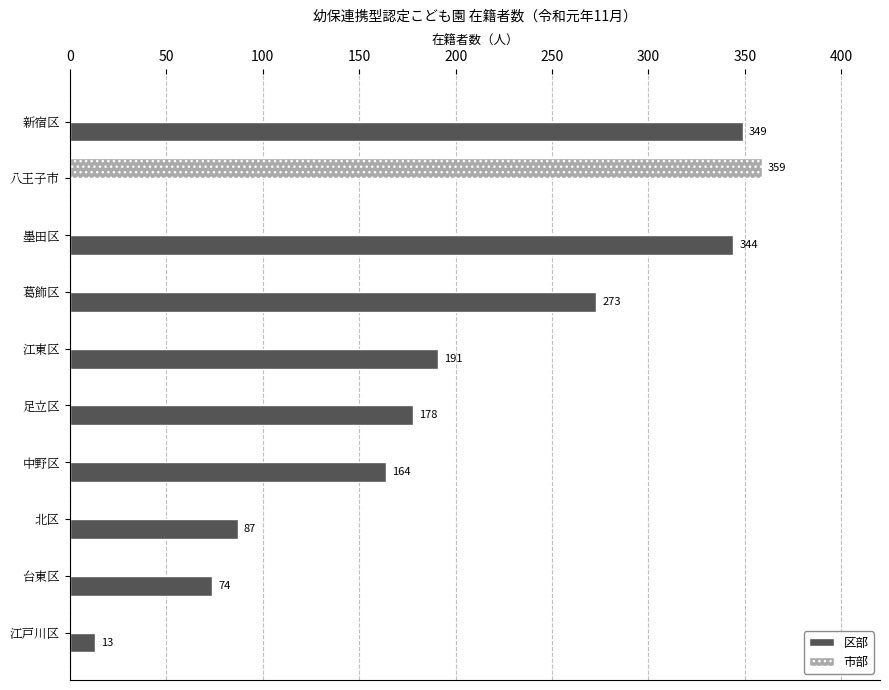

What is the sum of the 区部 values at 八王子市 and 江東区?

191